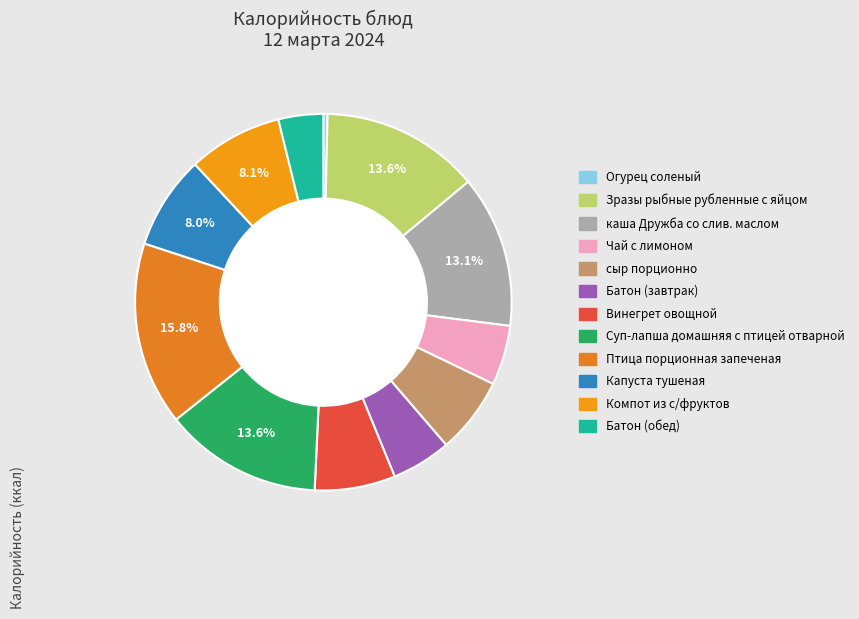

The Батон (обед) slice represents 4% of the pie. True or false?

True